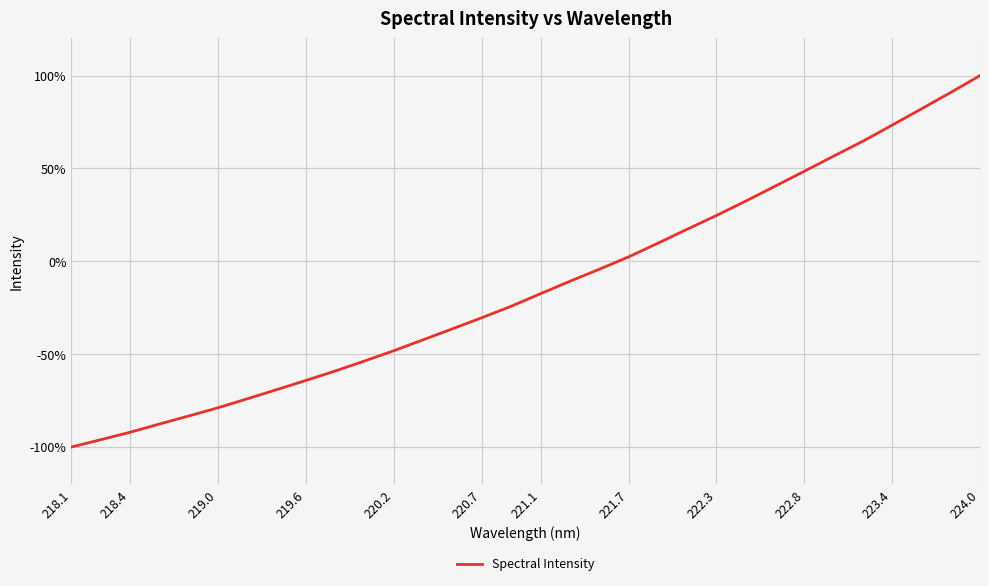

What is the smallest value displayed?

-100.0